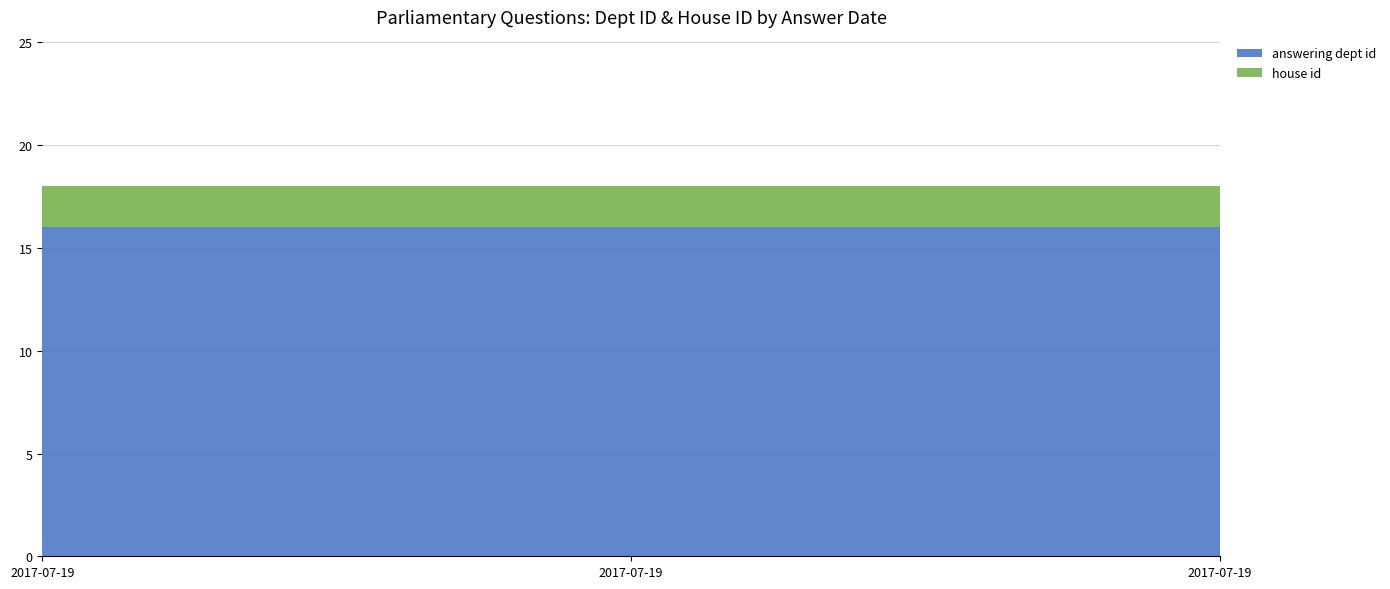

What is the sum of the house id values at 2017-07-19 and 2017-07-19?

4